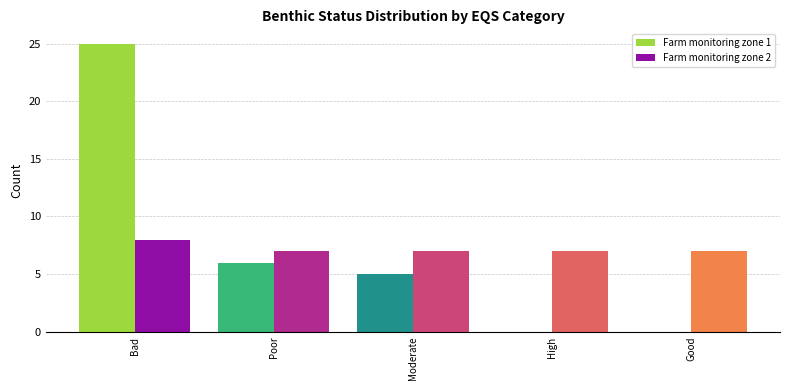

What is the difference between the Farm monitoring zone 1 values at High and Moderate?

5